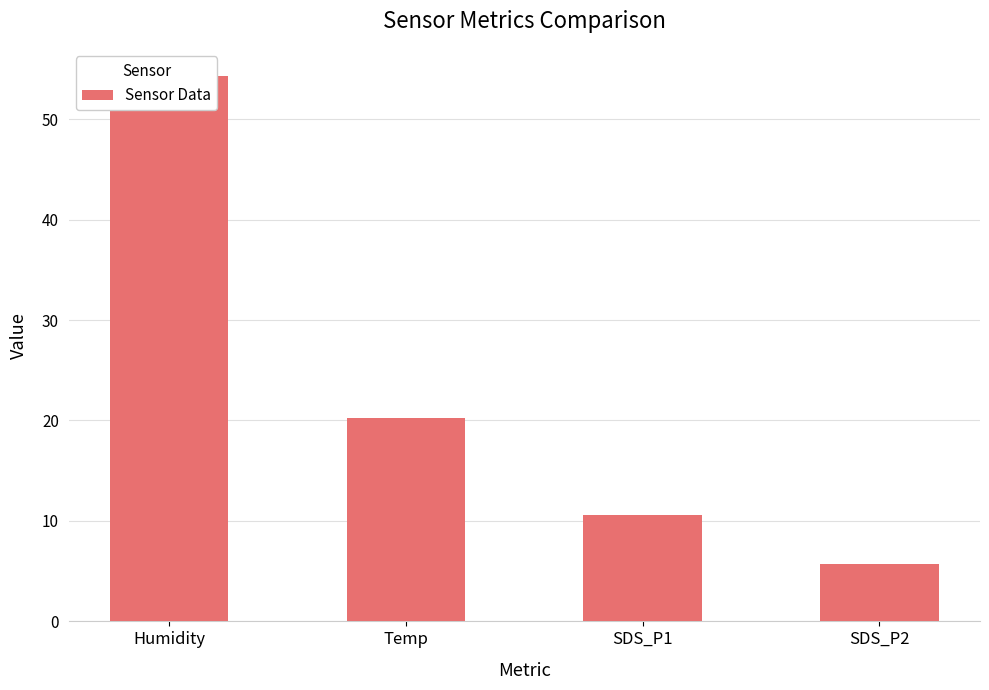

What is the maximum value shown in the chart?

54.3